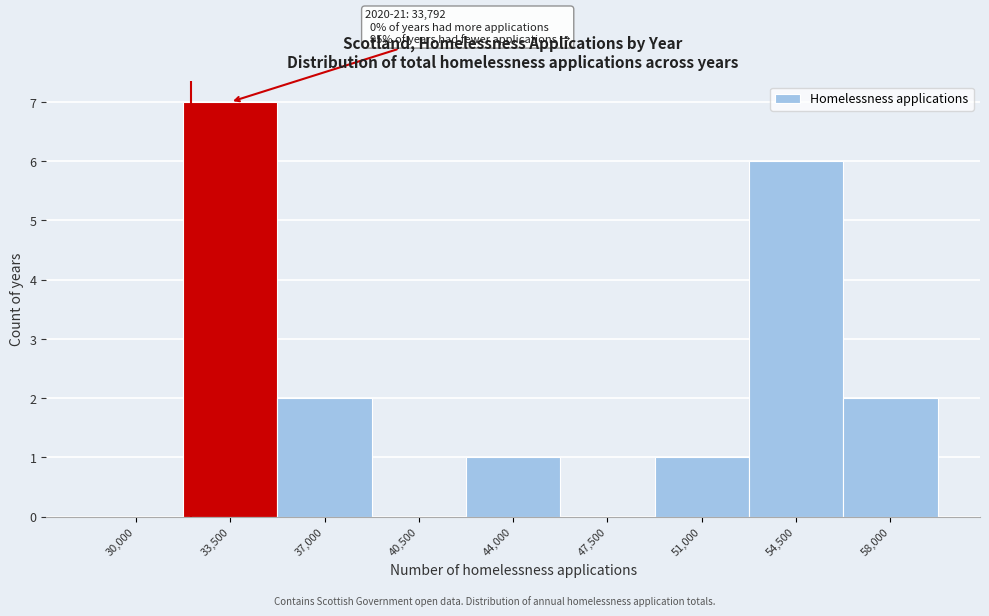

Reading left to right, list all the values displayed in this chart.

30,000=0	33,500=7	37,000=2	40,500=0	44,000=1	47,500=0	51,000=1	54,500=6	58,000=2